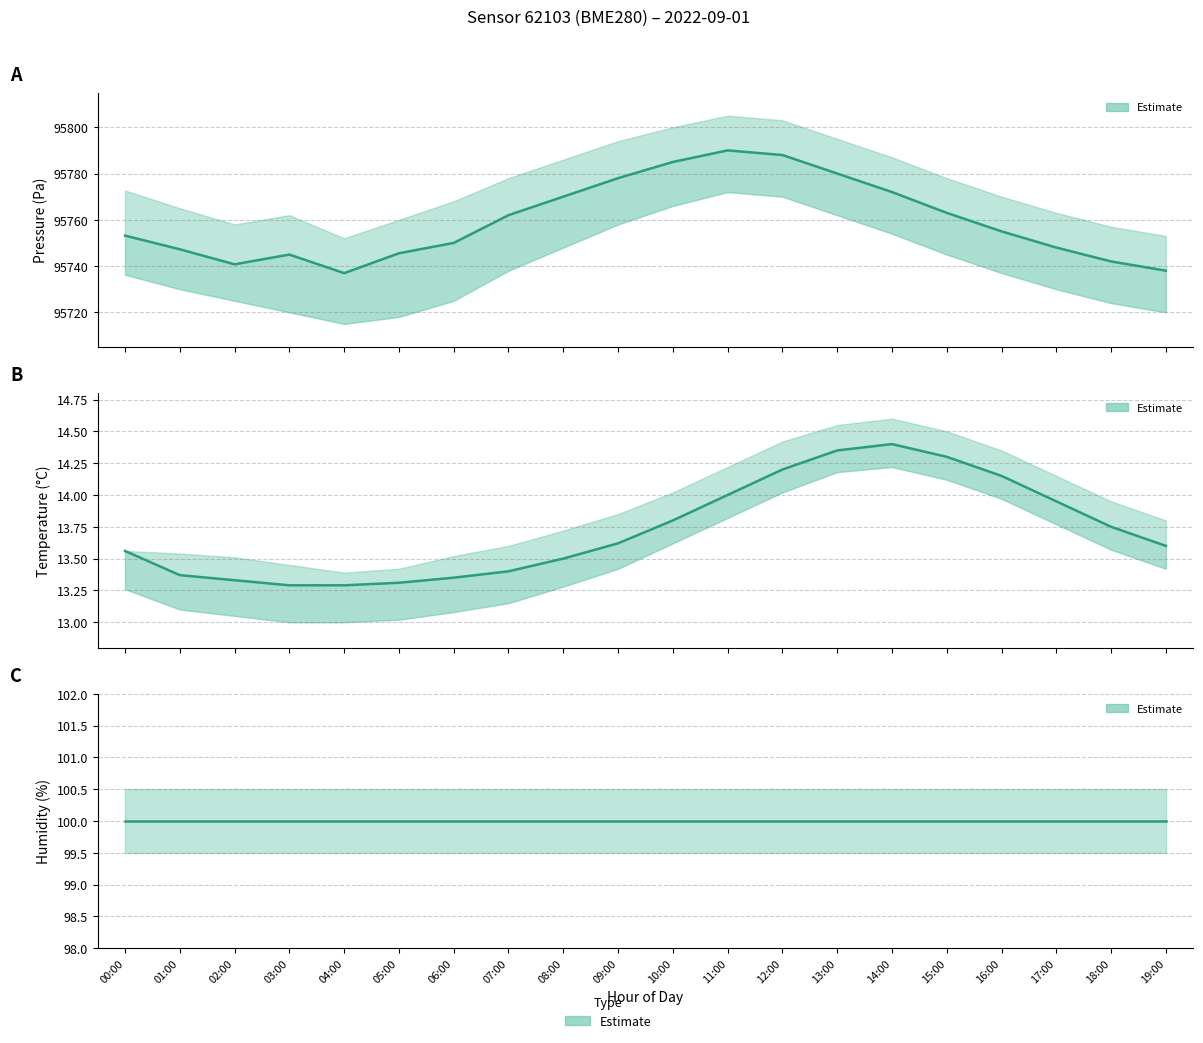

True or false: Temperature has more than 2 interior local peaks.

False